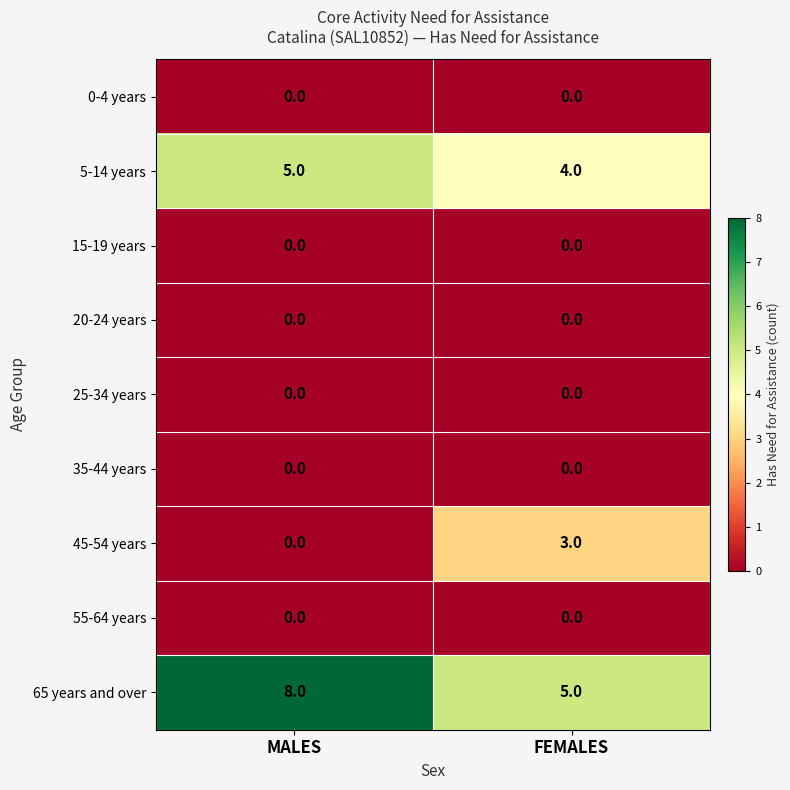

Reading left to right, what are all the values shown in this chart?

0-4 years: MALES=0	FEMALES=0
5-14 years: MALES=5	FEMALES=4
15-19 years: MALES=0	FEMALES=0
20-24 years: MALES=0	FEMALES=0
25-34 years: MALES=0	FEMALES=0
35-44 years: MALES=0	FEMALES=0
45-54 years: MALES=0	FEMALES=3
55-64 years: MALES=0	FEMALES=0
65 years and over: MALES=8	FEMALES=5